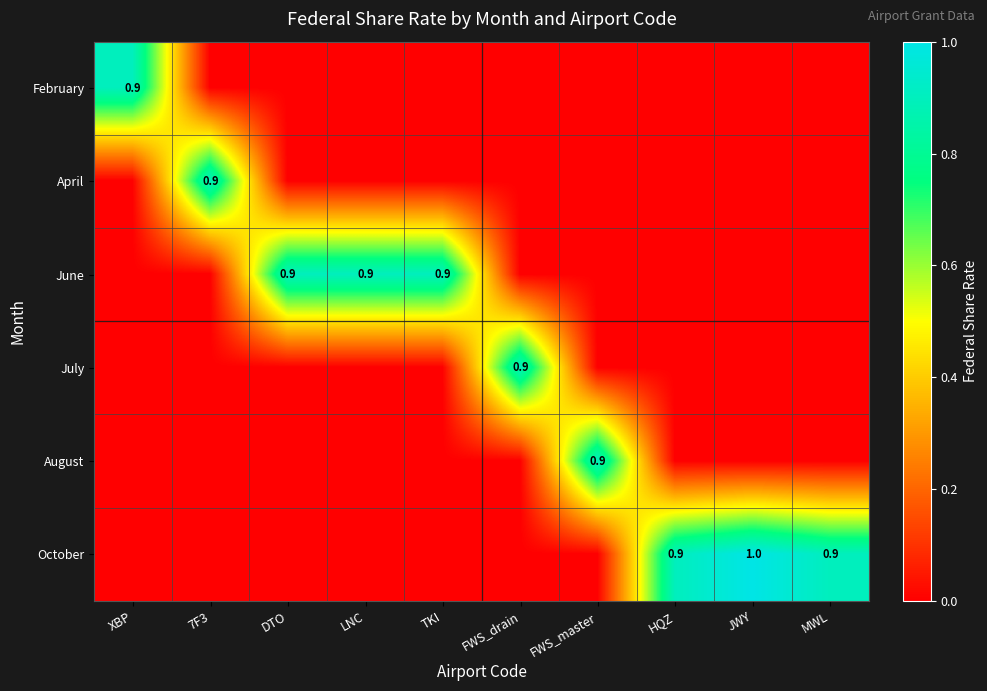

What is the total value across all series at HQZ?

0.9